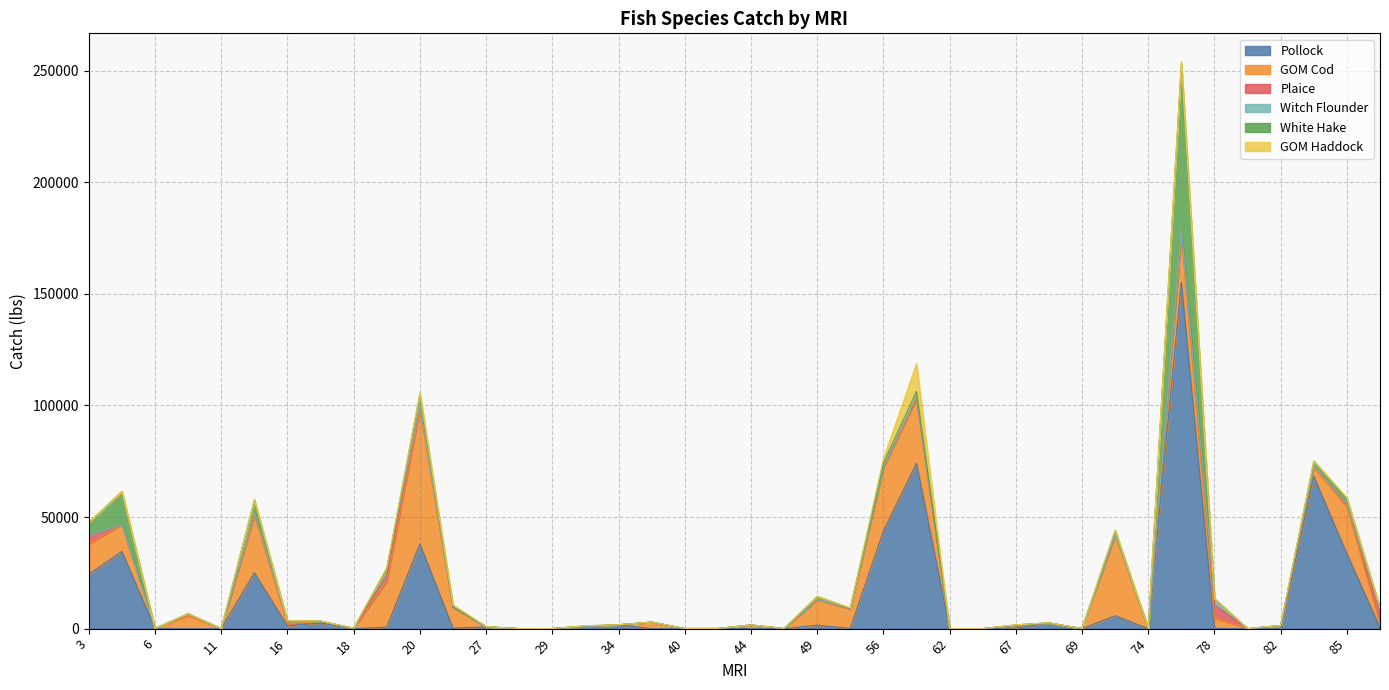

What is the difference between the GOM Cod values at 62 and 76?

21601